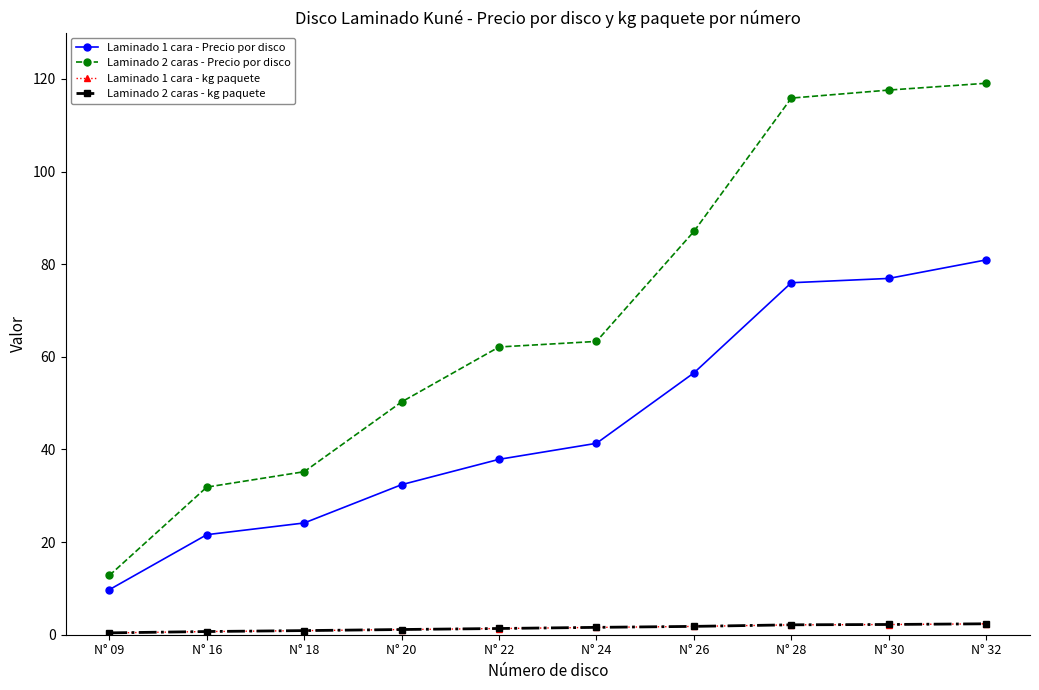

Is the value of Laminado 2 caras - kg paquete at N° 09 greater than the value of Laminado 2 caras - Precio por disco at N° 16?

No